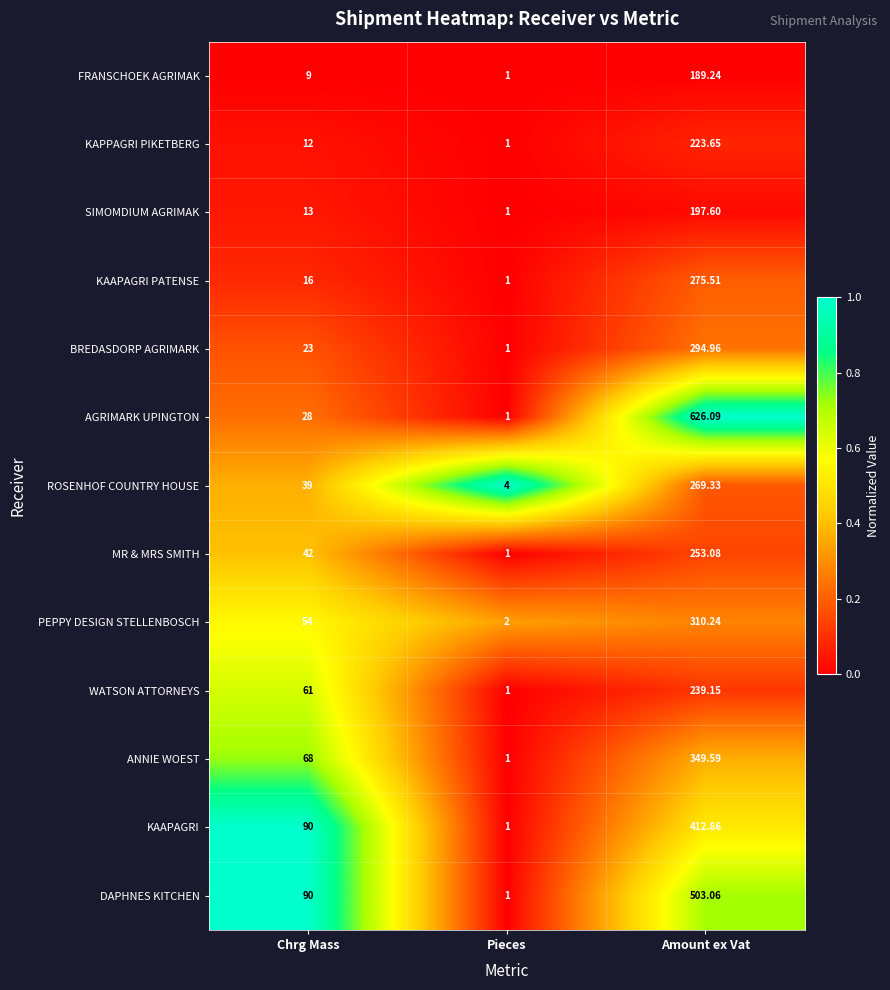

Which series has the largest range (max minus min)?

AGRIMARK UPINGTON